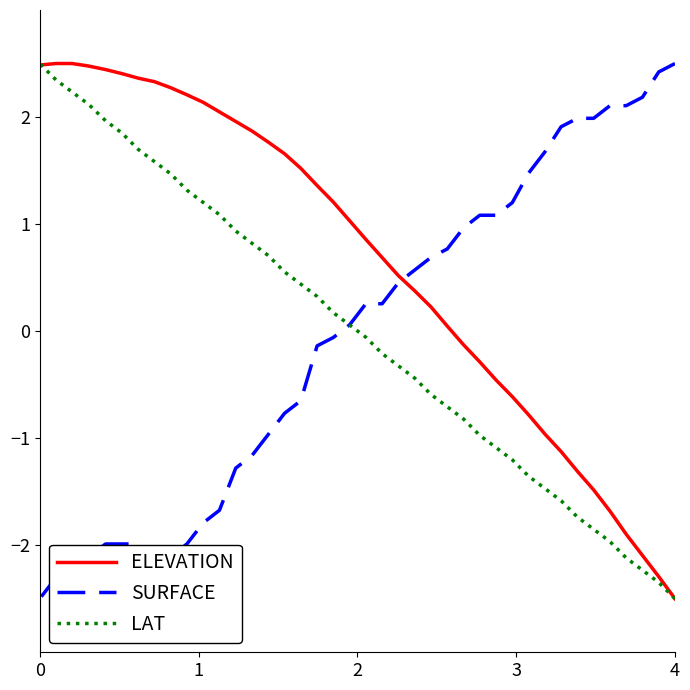

What is the average value of the ELEVATION series?

0.6